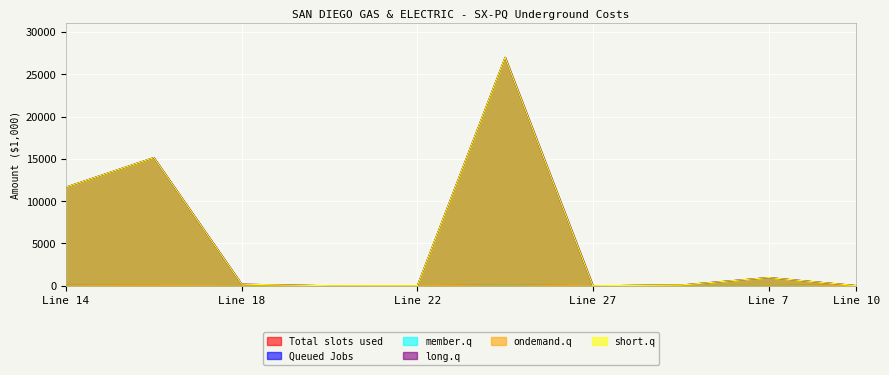

Does the chart display data point markers on the line(s)?

No